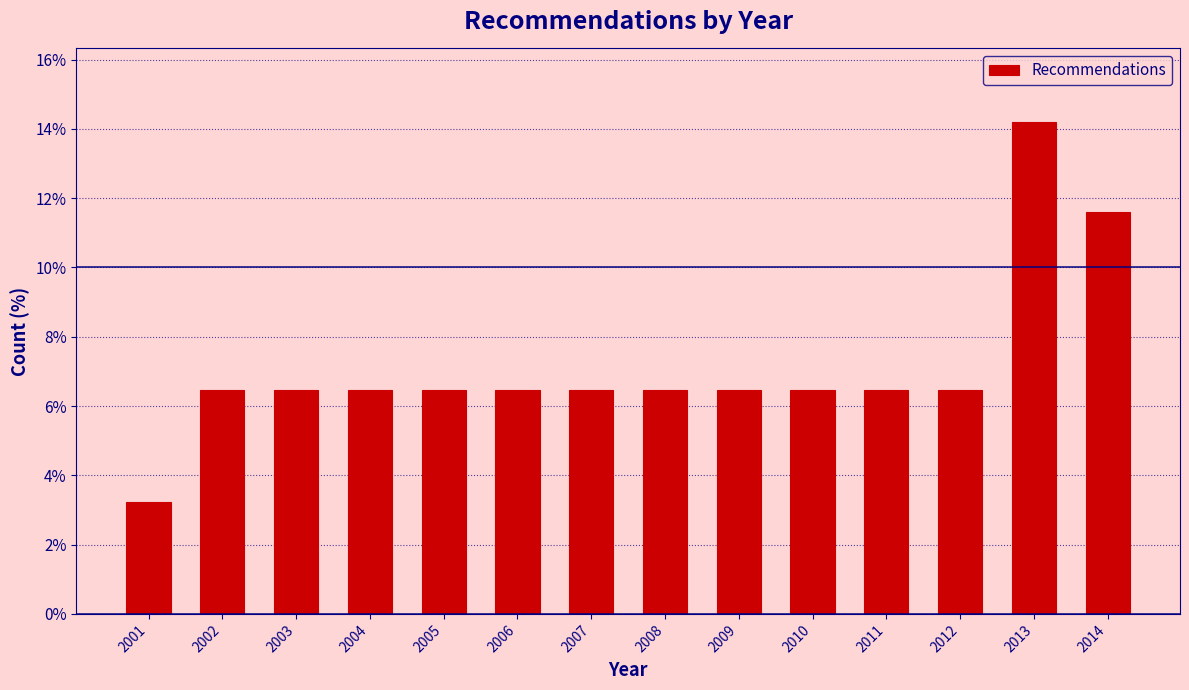

Reading right to left, list all the values displayed in this chart.

11.6	14.2	6.5	6.5	6.5	6.5	6.5	6.5	6.5	6.5	6.5	6.5	6.5	3.2